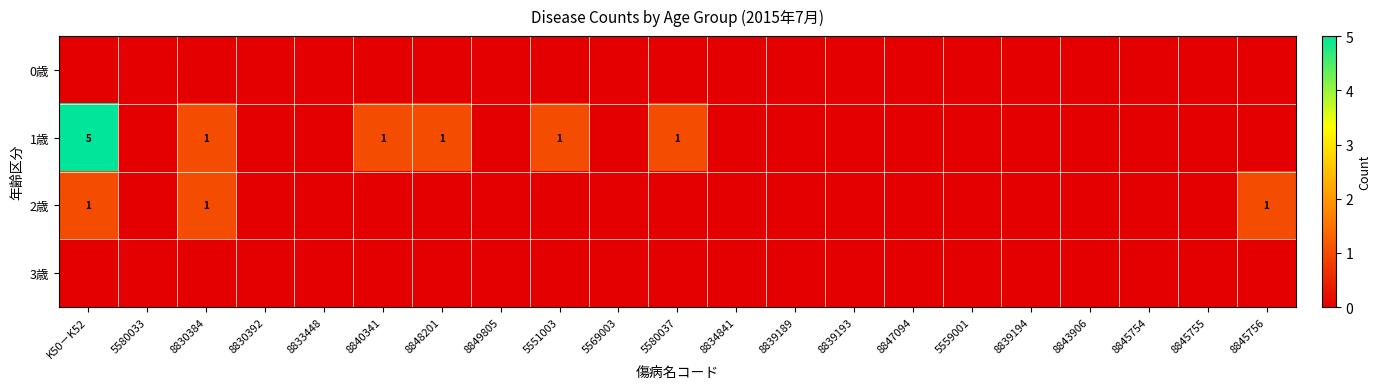

The row_2 series shows 0 at 5569003. True or false?

True